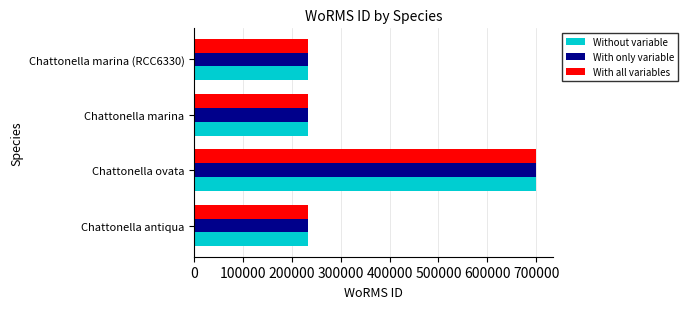

What is the lowest value of the Without variable series?

233778